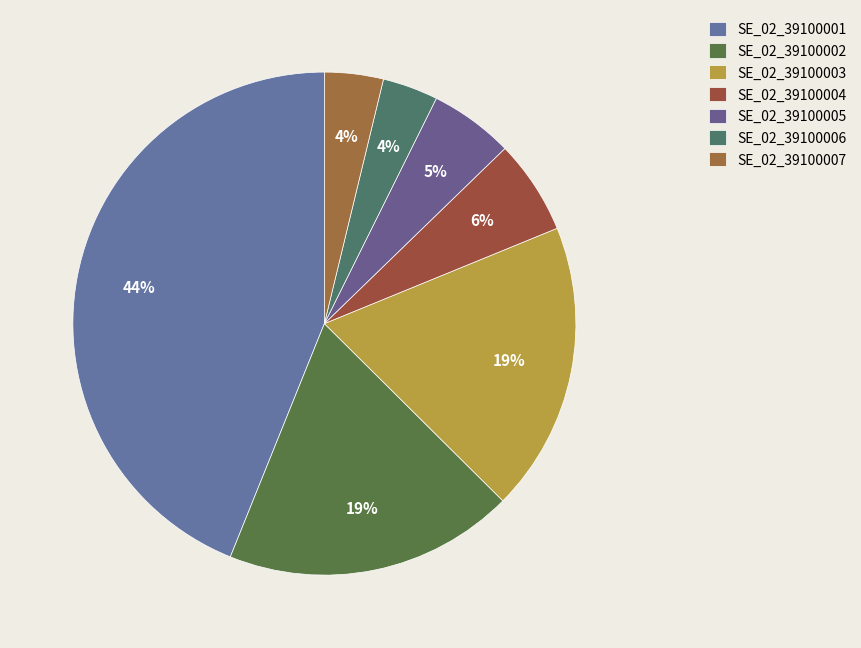

The SE_02_39100003 slice represents 27% of the pie. True or false?

False